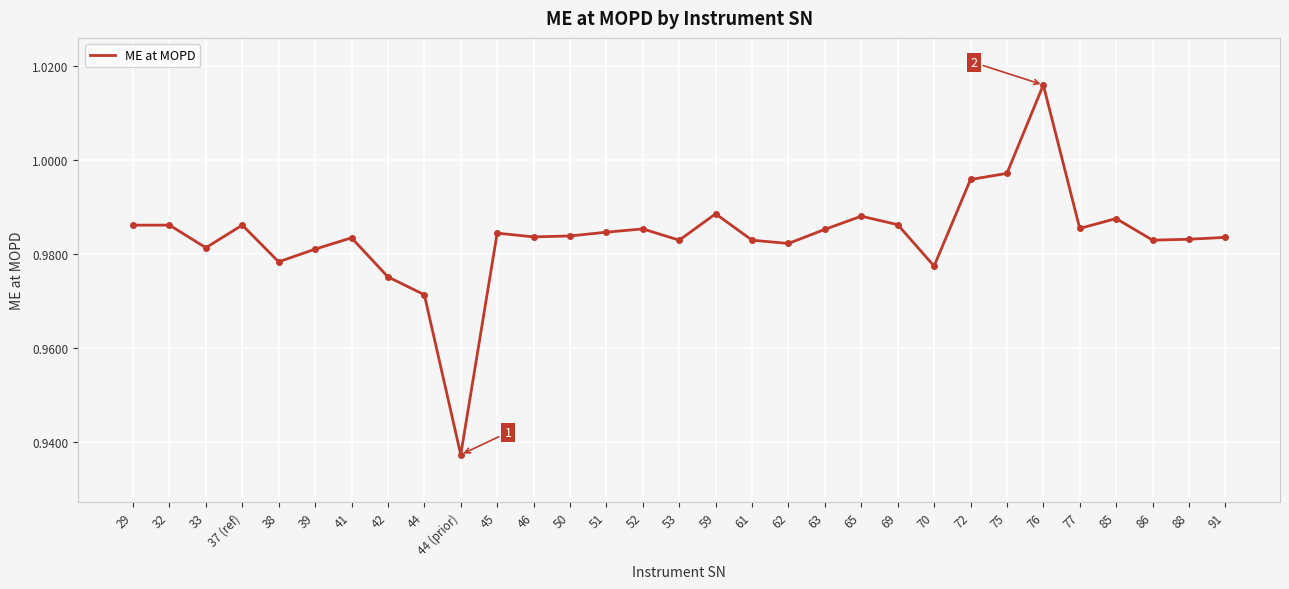

What position from the right is 88?

2